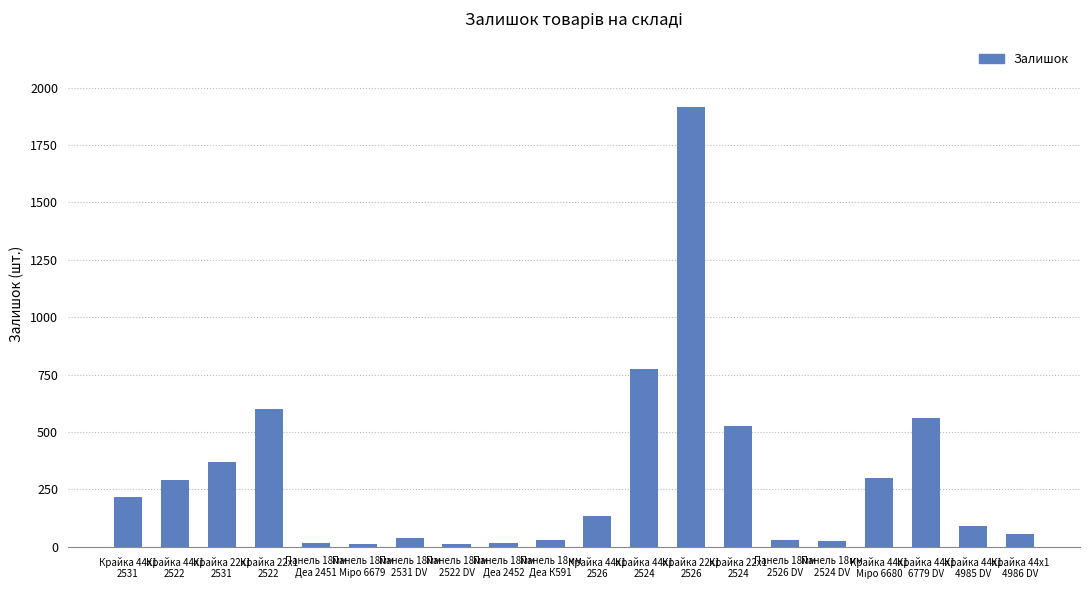

What is the greatest value displayed?

1914